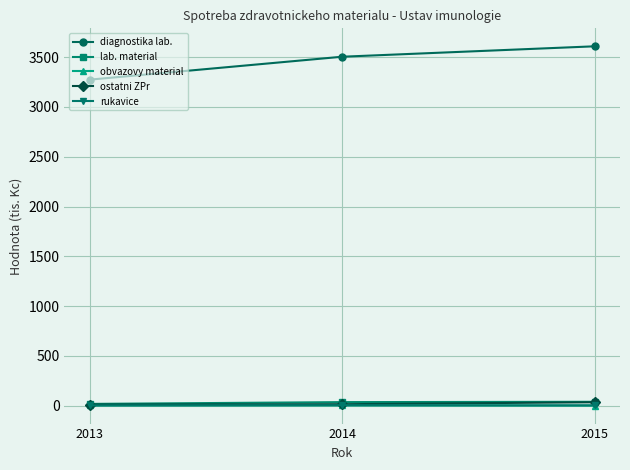

Which series changed the most between 2014 and 2015?

diagnostika lab.